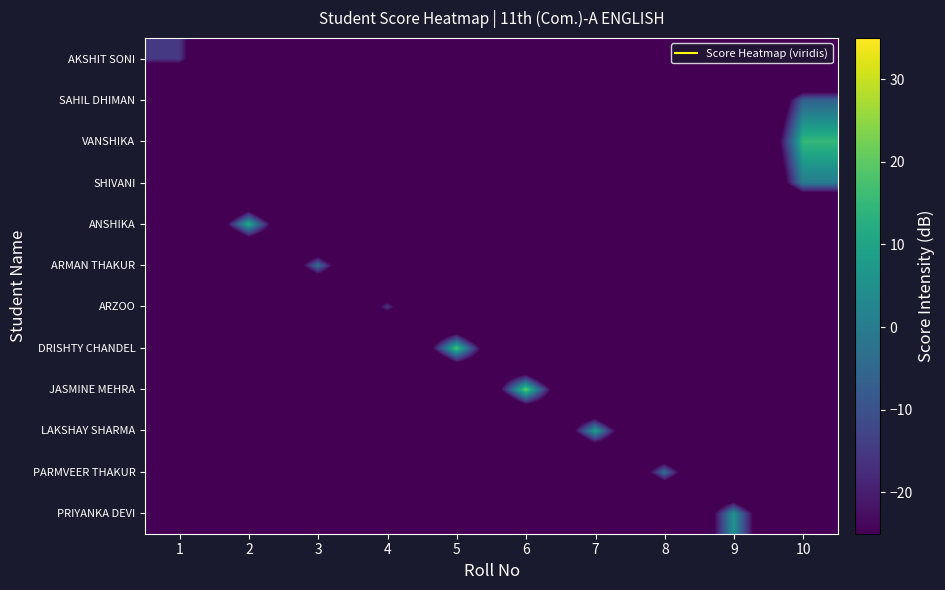

At how many categories does at least one series exceed 9?

4